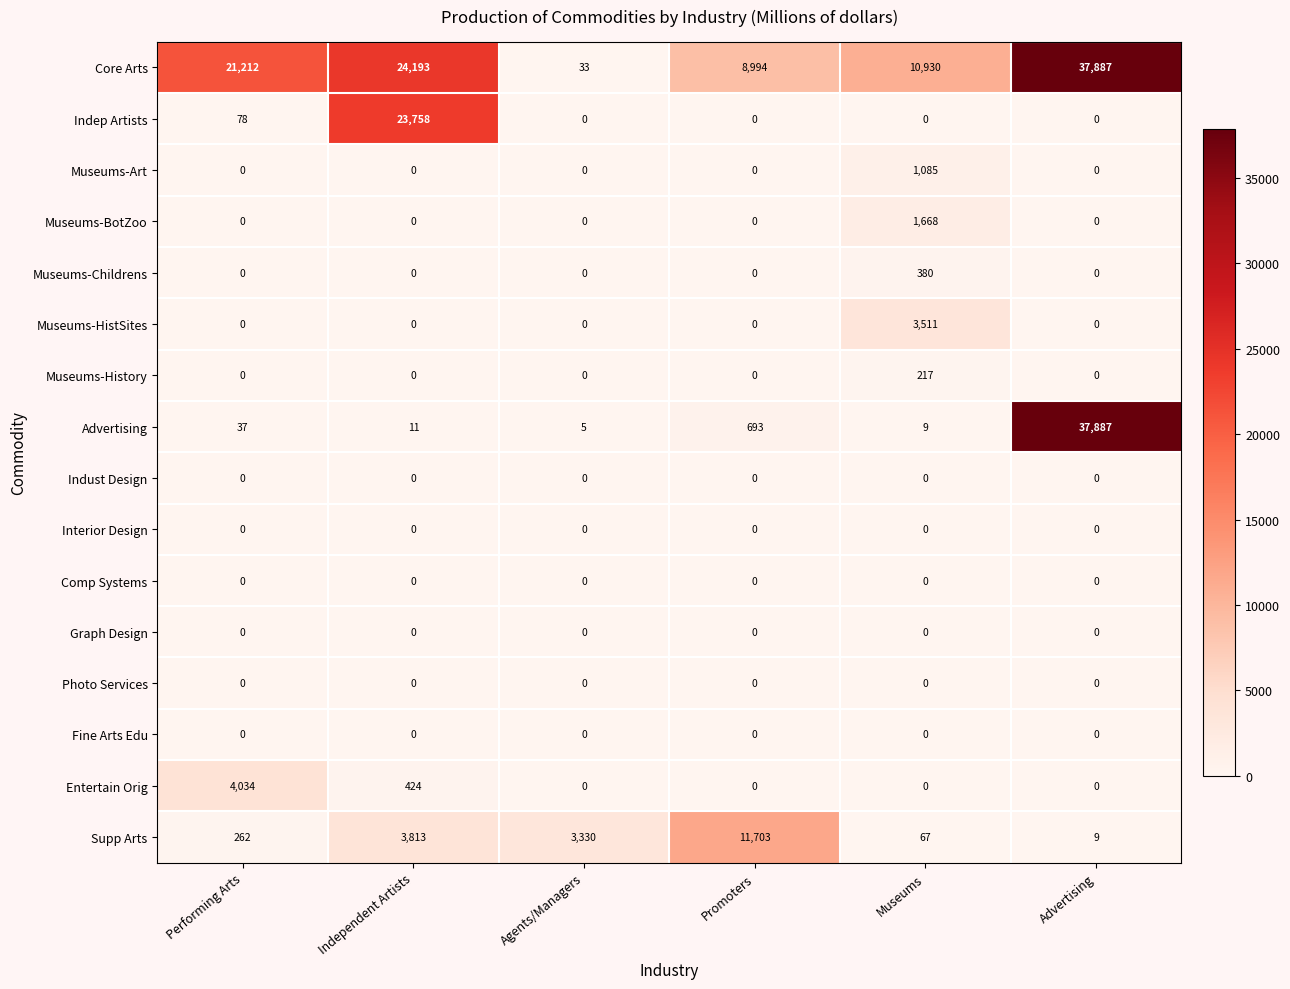

The value of Interior Design at Promoters is 0. True or false?

True